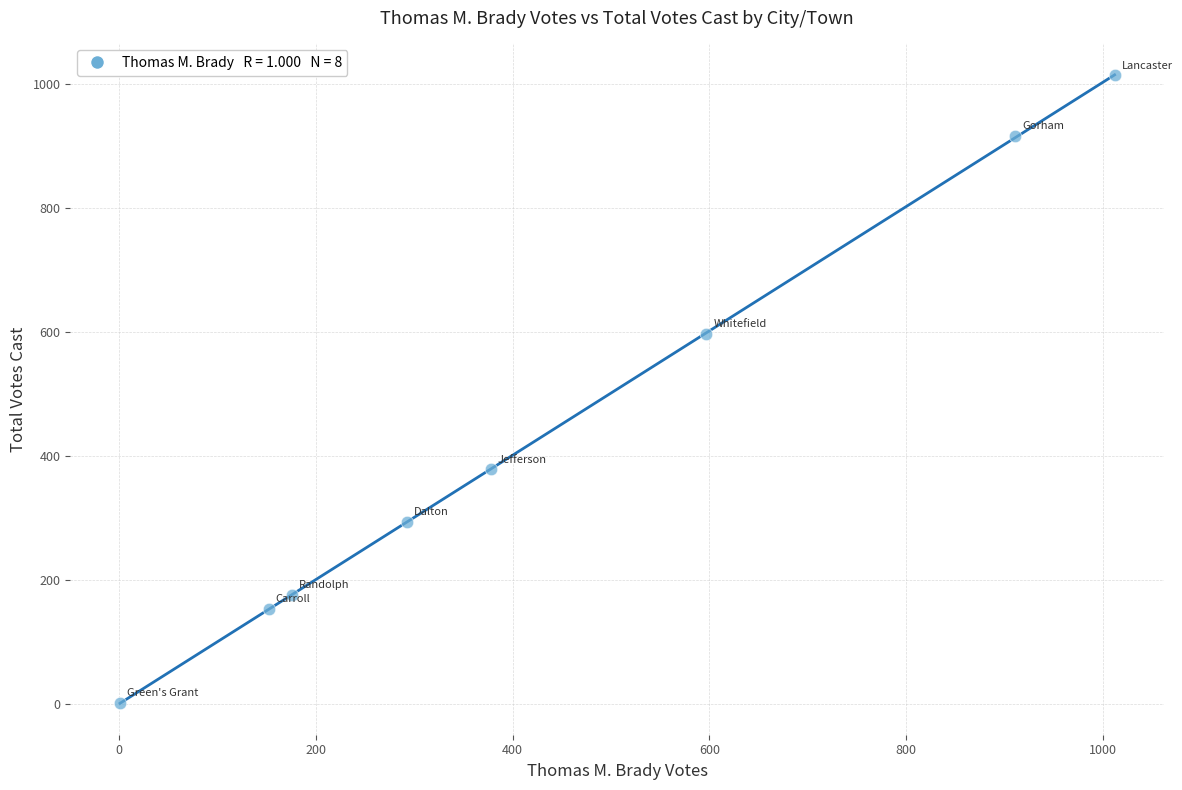

What is the range of Y values (max minus min)?

1013